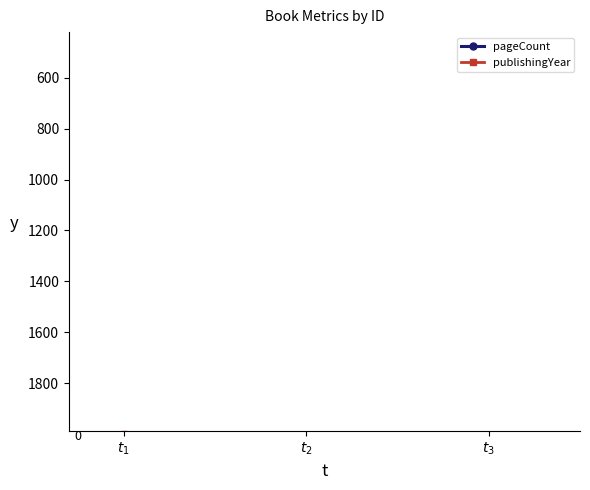

How many lines are shown in the chart?

2